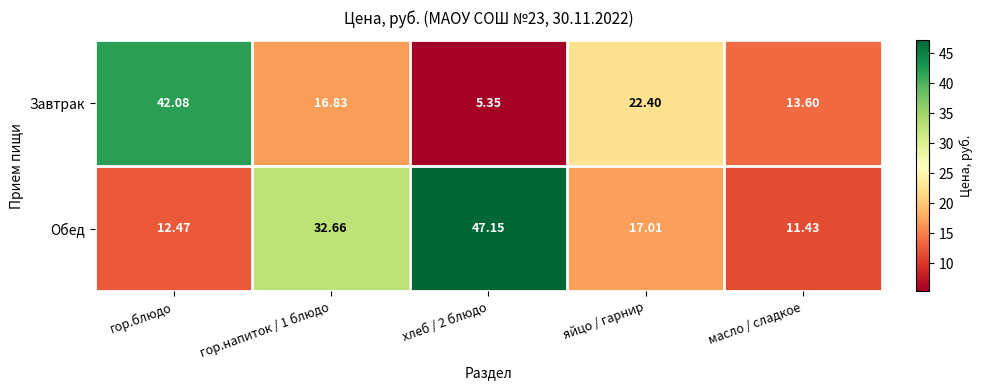

How many data points does each series have?

5